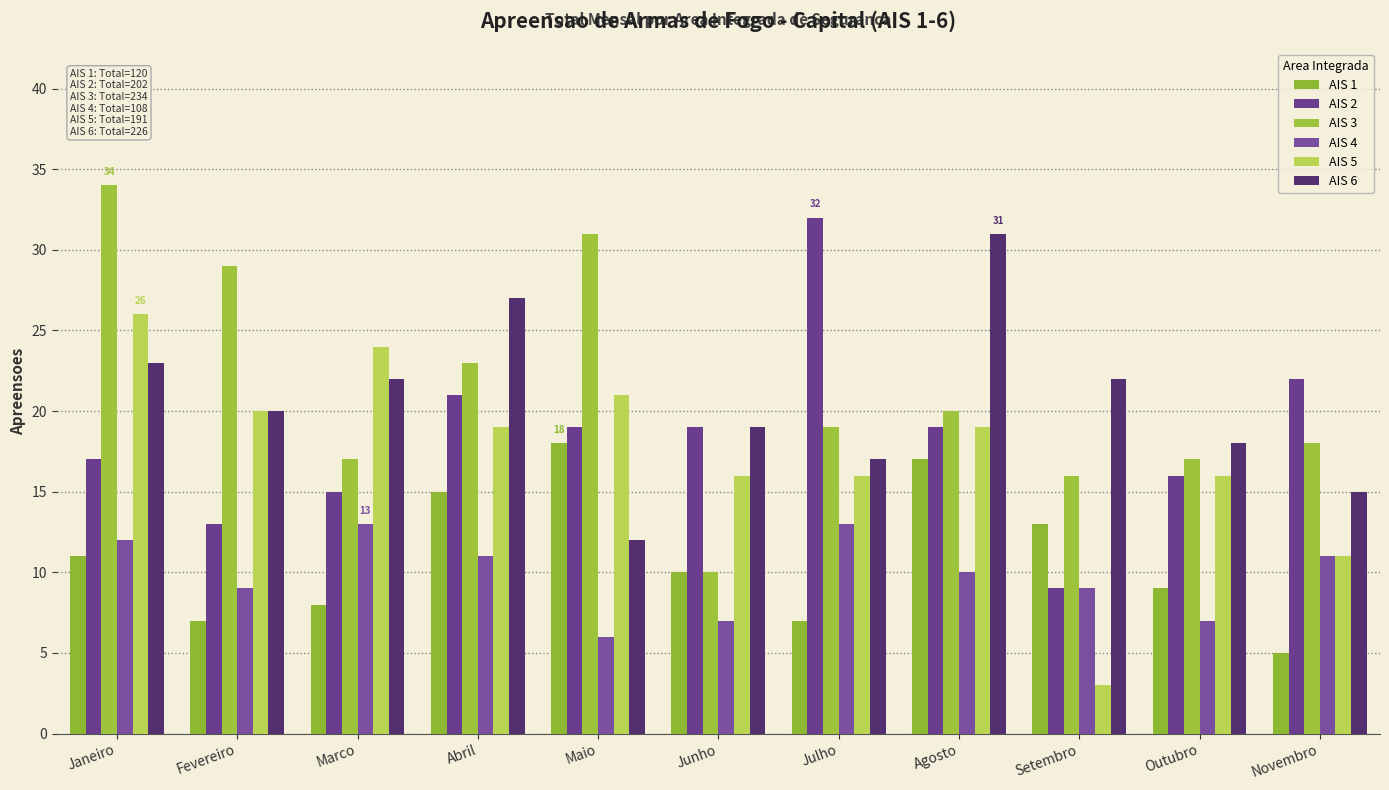

What is the spread (max minus min) of values at Abril?

16